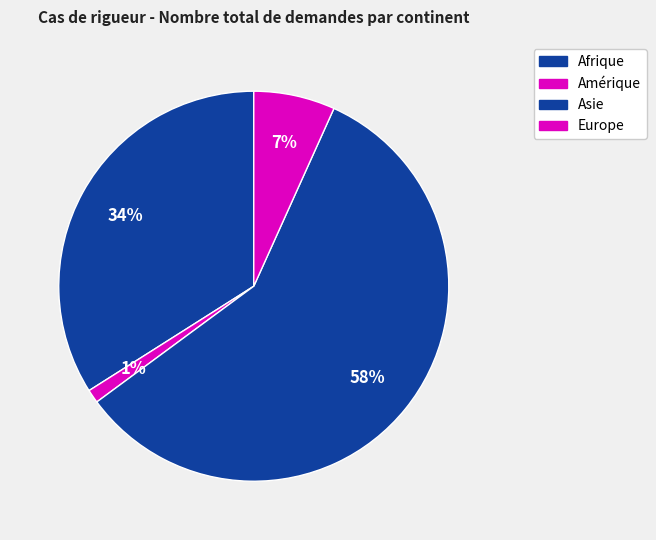

To the nearest percent, what portion does Amérique represent?

1%